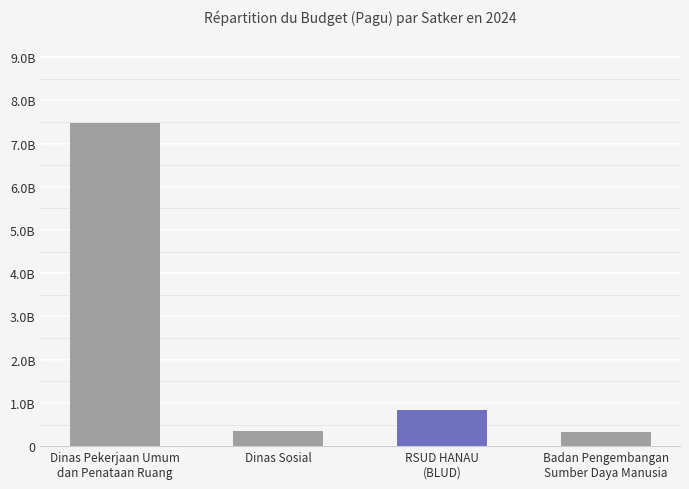

Are the bars horizontal?

No